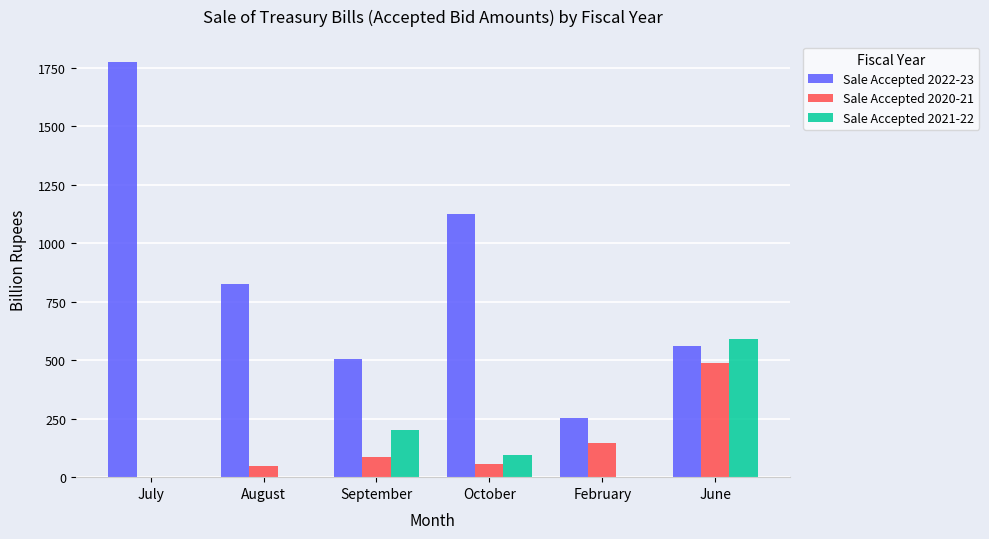

What are all the series names shown in the legend?

Sale Accepted 2022-23, Sale Accepted 2020-21, Sale Accepted 2021-22